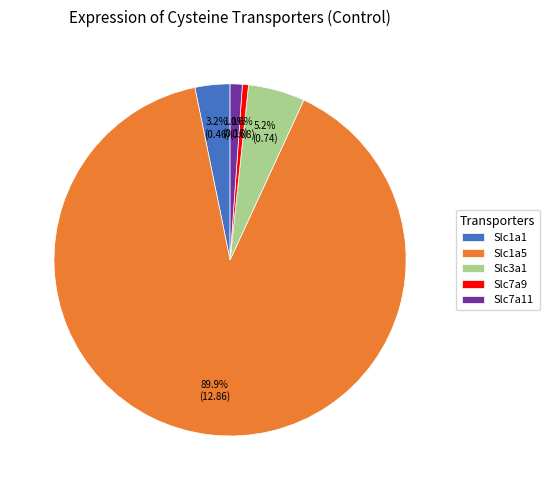

What percentage do Slc1a5 and Slc7a11 together represent?

91.0%